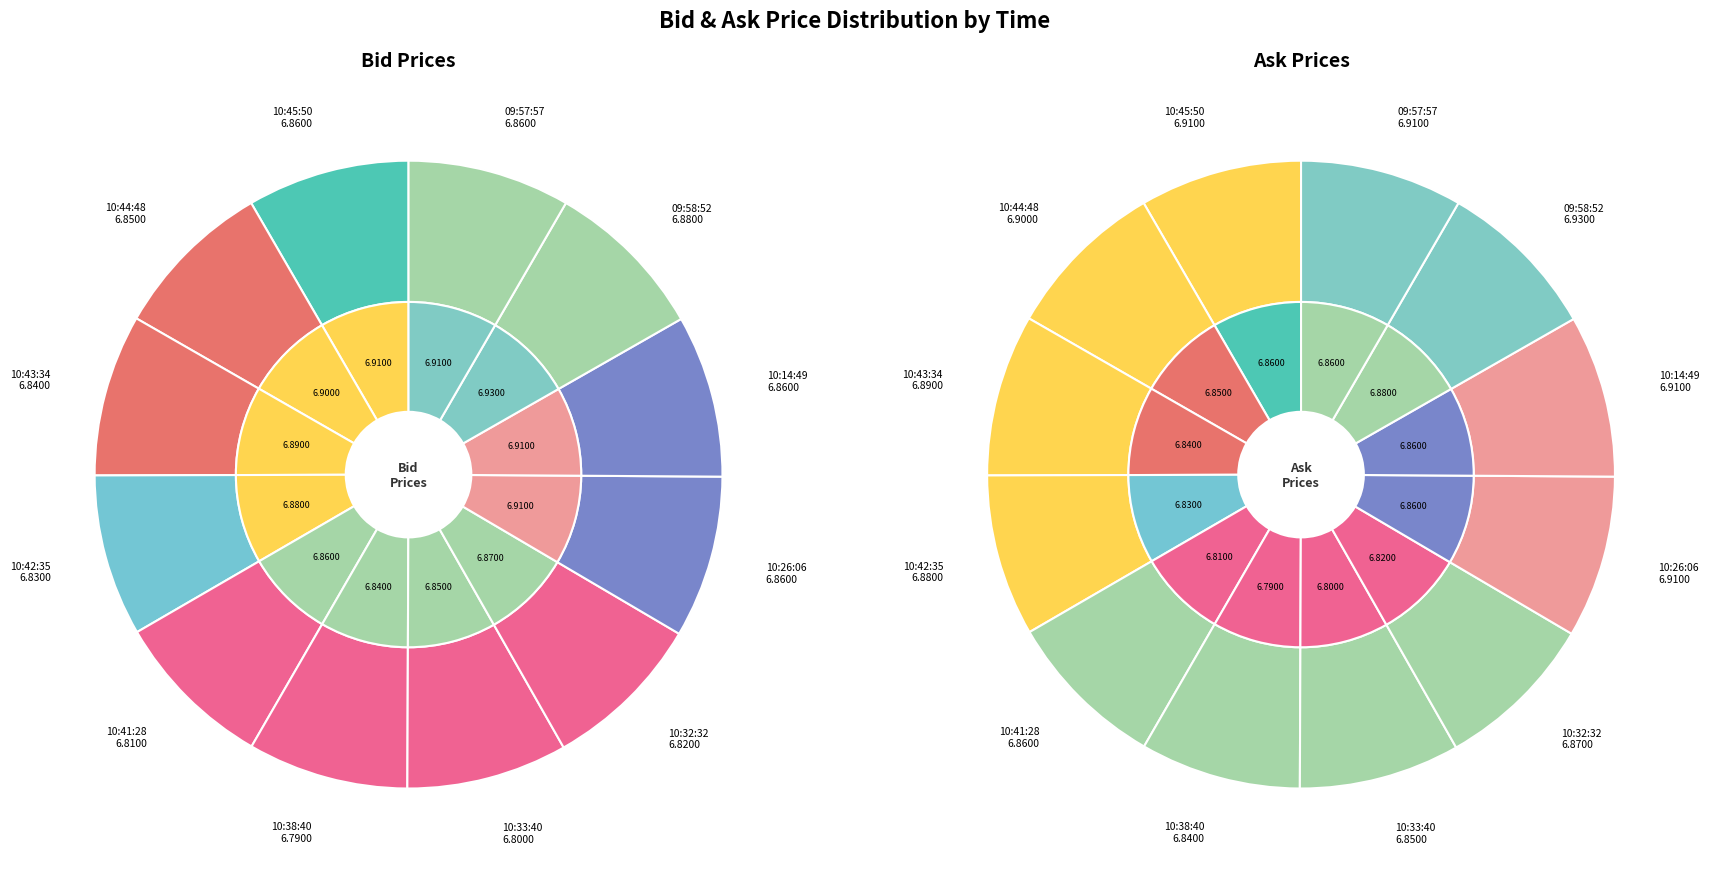

To the nearest percent, what is the average slice percentage?

8%